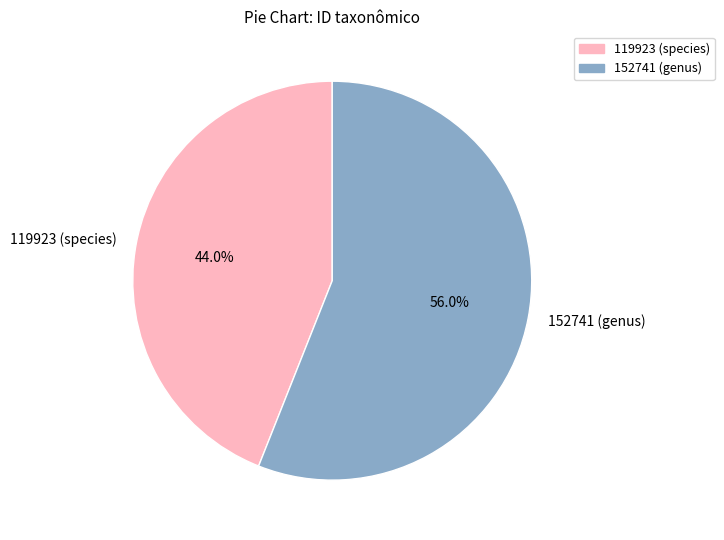

Does any single category account for the majority?

Yes